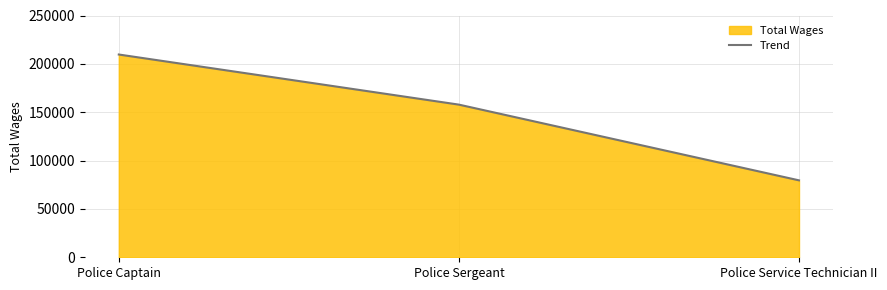

What is the sum of the values at Police Service Technician II and Police Captain?

289204